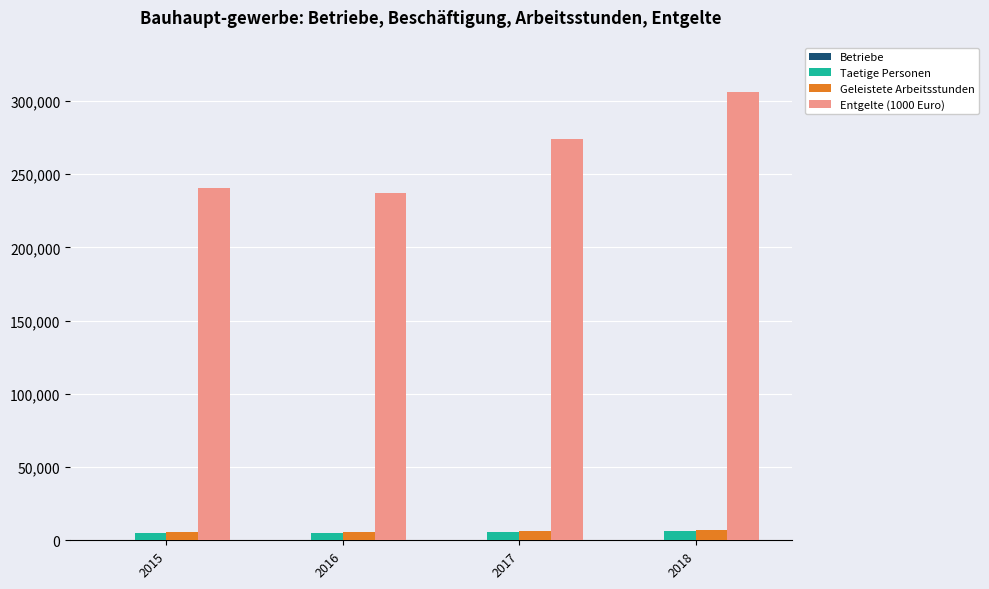

What is the sum of all Taetige Personen values?

22587.7